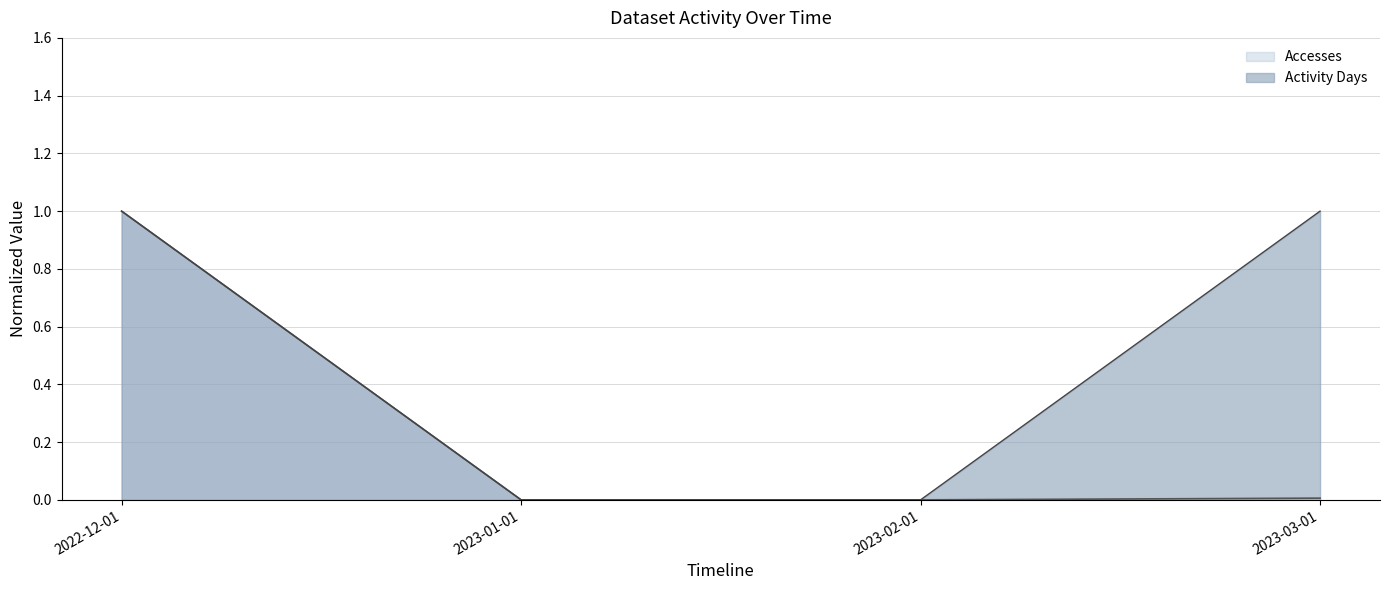

At how many categories does at least one series exceed 0?

2